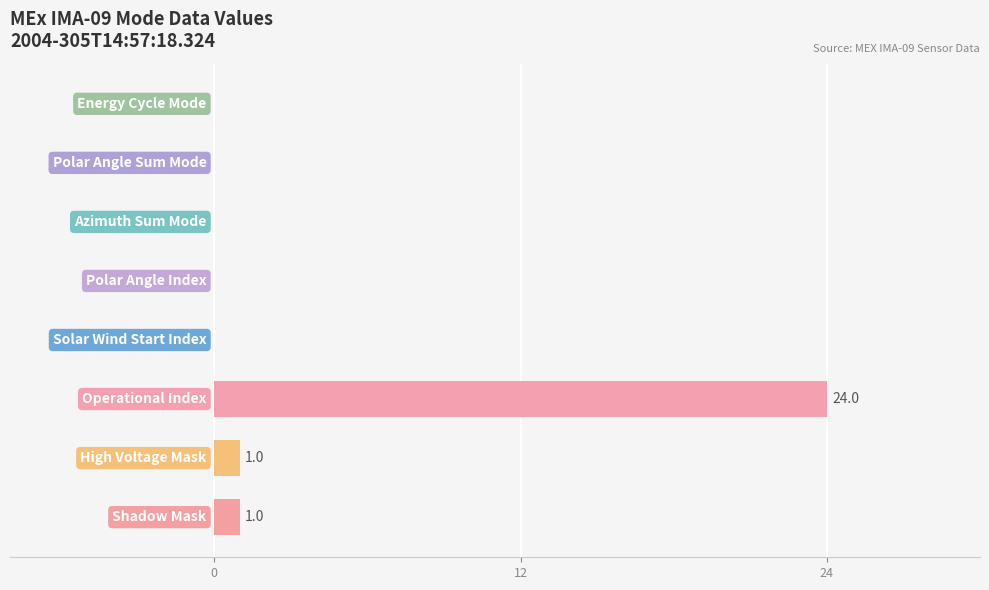

What is the maximum value shown in the chart?

24